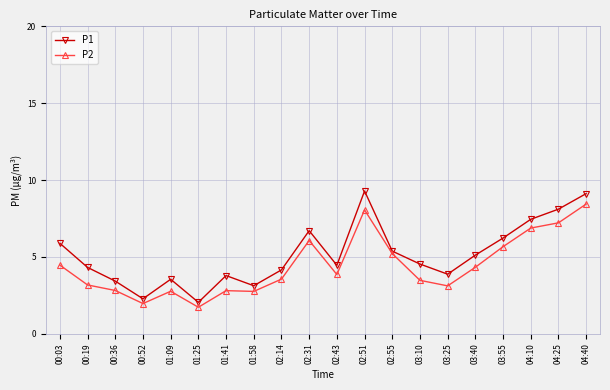

In P1, how many points are higher than both neighbors (excluding endpoints)?

4